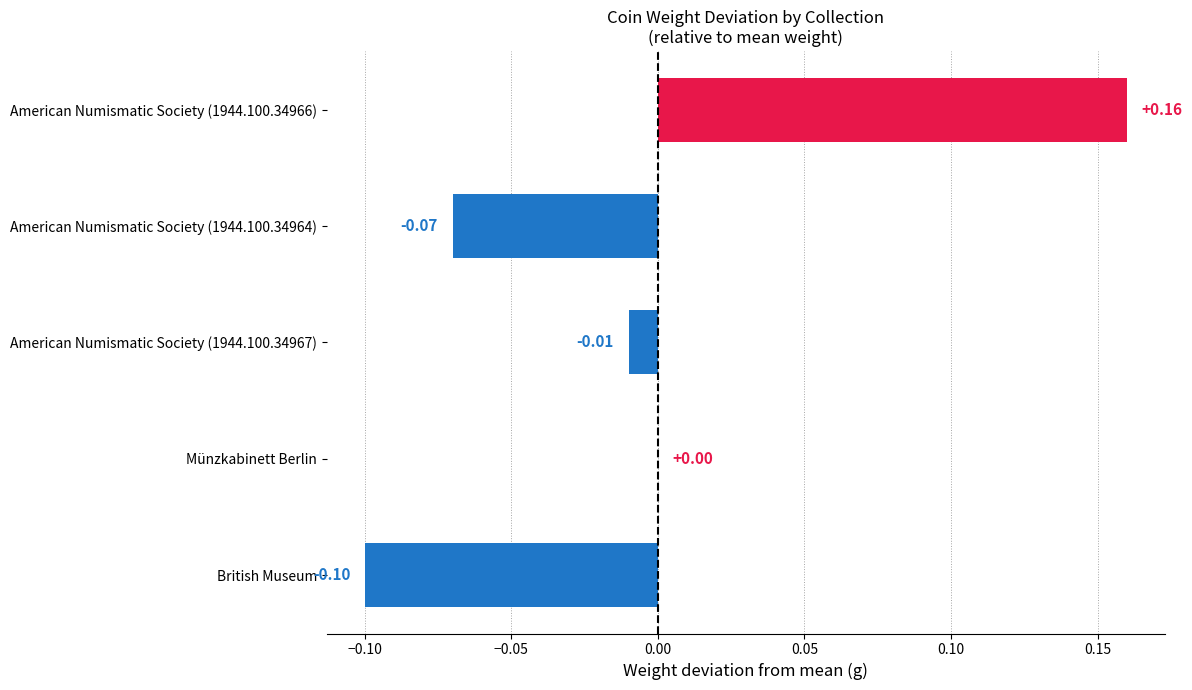

Which has a higher value, American Numismatic Society (1944.100.34966) or American Numismatic Society (1944.100.34967)?

American Numismatic Society (1944.100.34966)